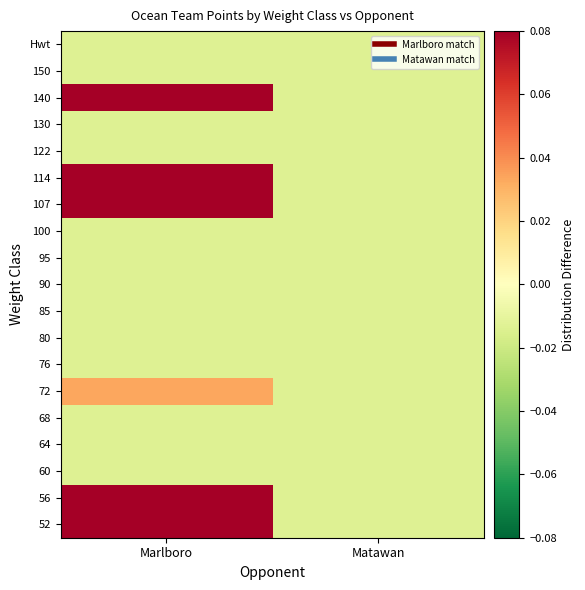

Which has a higher value, Matawan or Marlboro?

Marlboro